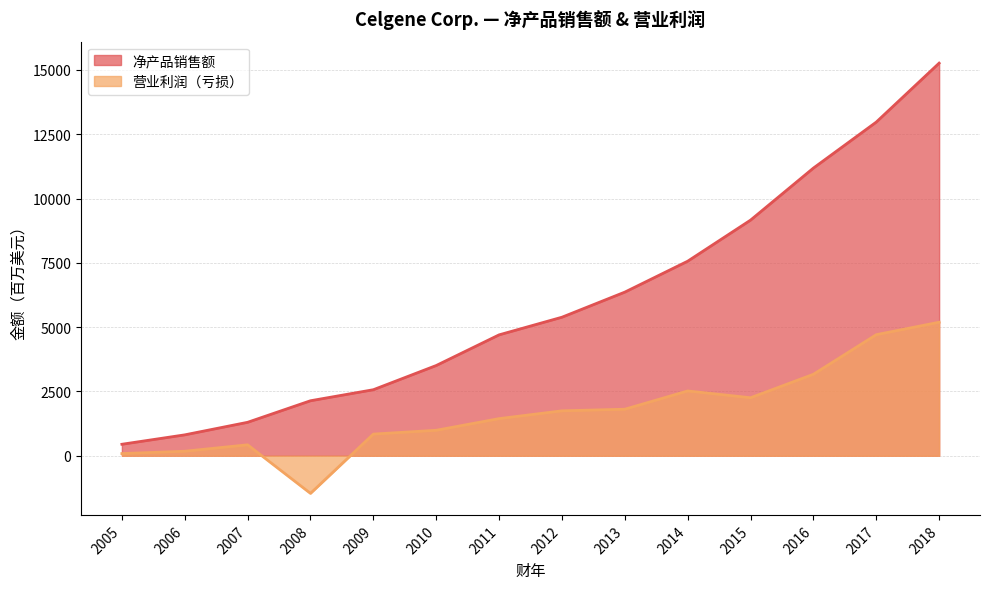

Reading left to right, extract all data points from this chart.

净产品销售额: 2005=446	2006=812	2007=1300	2008=2138	2009=2567	2010=3508	2011=4700	2012=5386	2013=6362	2014=7564	2015=9161	2016=11185	2017=12973	2018=15265
营业利润（亏损）: 2005=84	2006=175	2007=425	2008=-1464	2009=842	2010=990	2011=1443	2012=1746	2013=1809	2014=2519	2015=2255	2016=3167	2017=4707	2018=5191